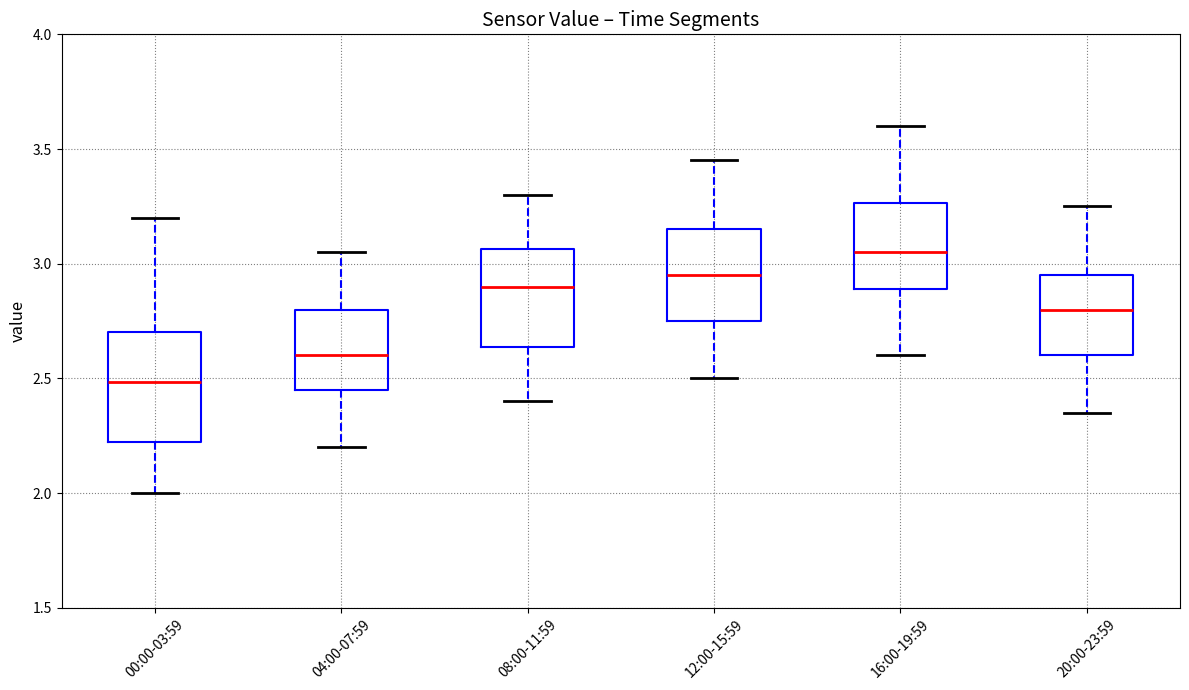

Where is the lower edge of the box for 00:00-03:59 on the y-axis? The values are not printed on the chart, so give them approximately, as read against the axis.

2.20